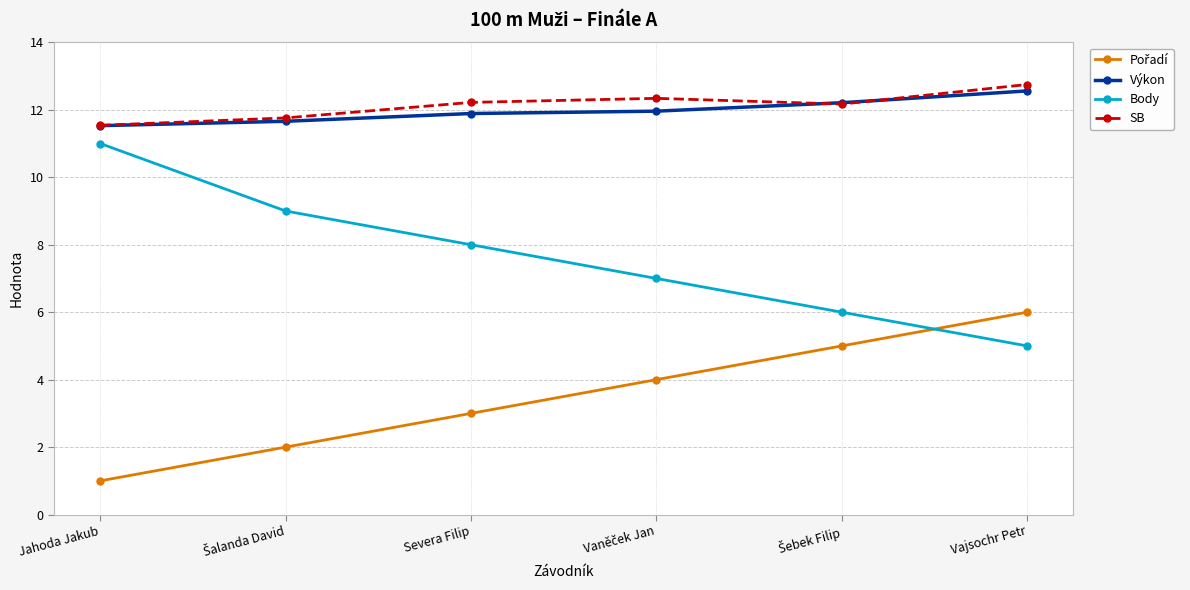

How many data points in SB are less than 12?

2